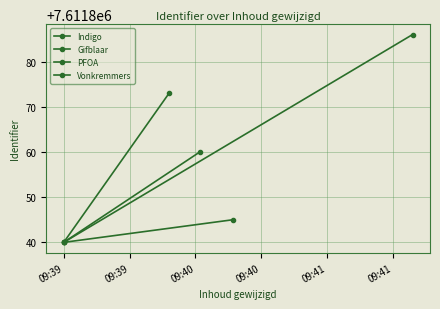

Reading left to right, what are all the values shown in this chart?

Indigo: 7611840	7611845
Gifblaar: 7611840	7611860
PFOA: 7611840	7611873
Vonkremmers: 7611840	7611886